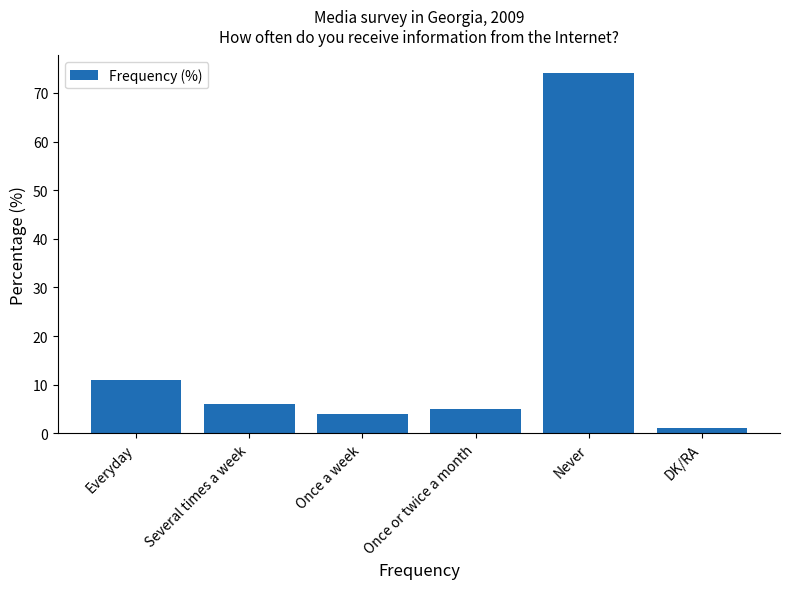

What is the approximate value at Once or twice a month, to the nearest 5?

5